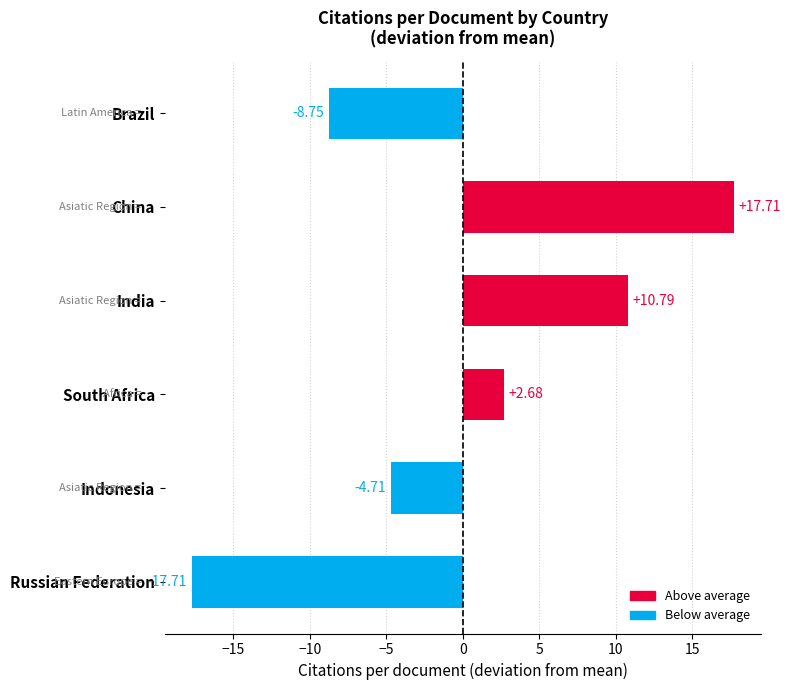

Which has a higher value, Indonesia or India?

India